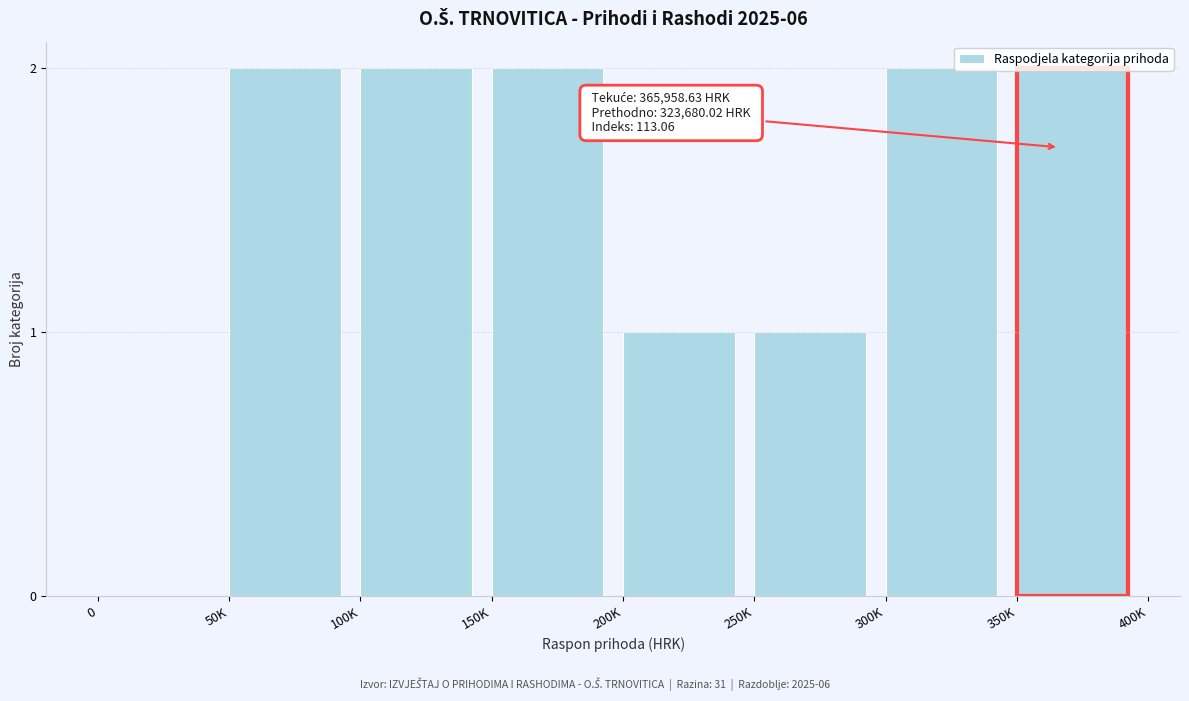

What is the sum of all values?

12